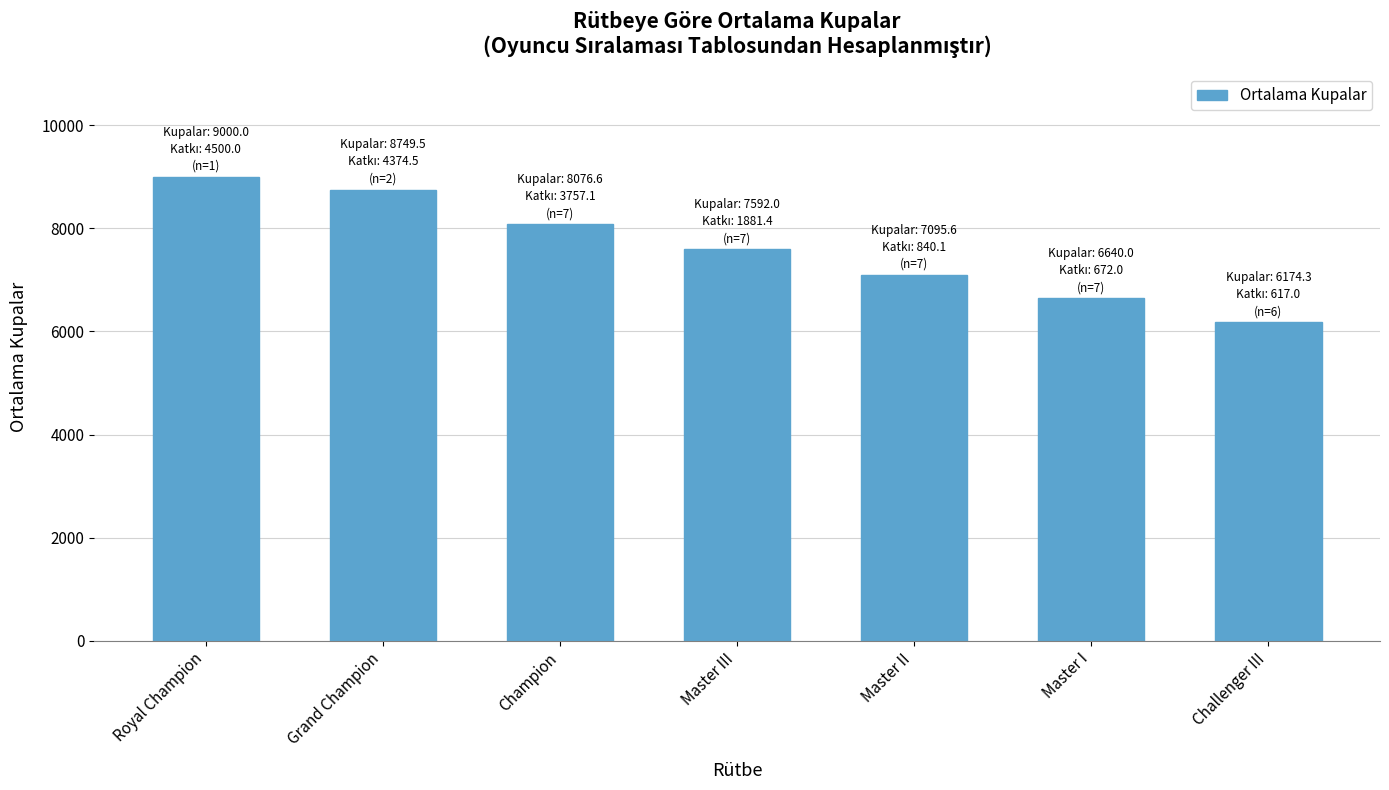

What is the change in value from Champion to Master I?

-1436.6